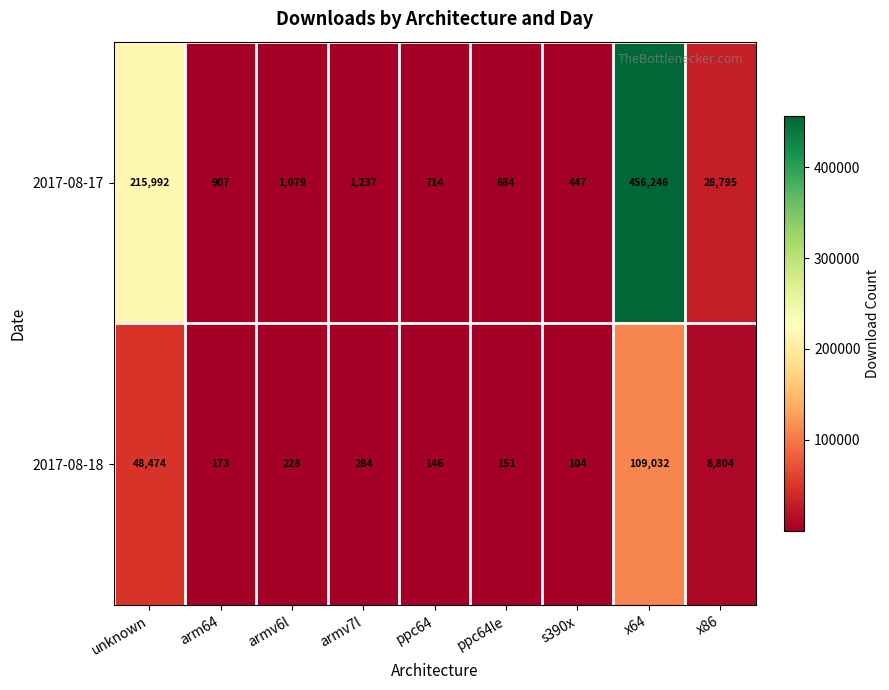

Which series has the largest range (max minus min)?

2017-08-17